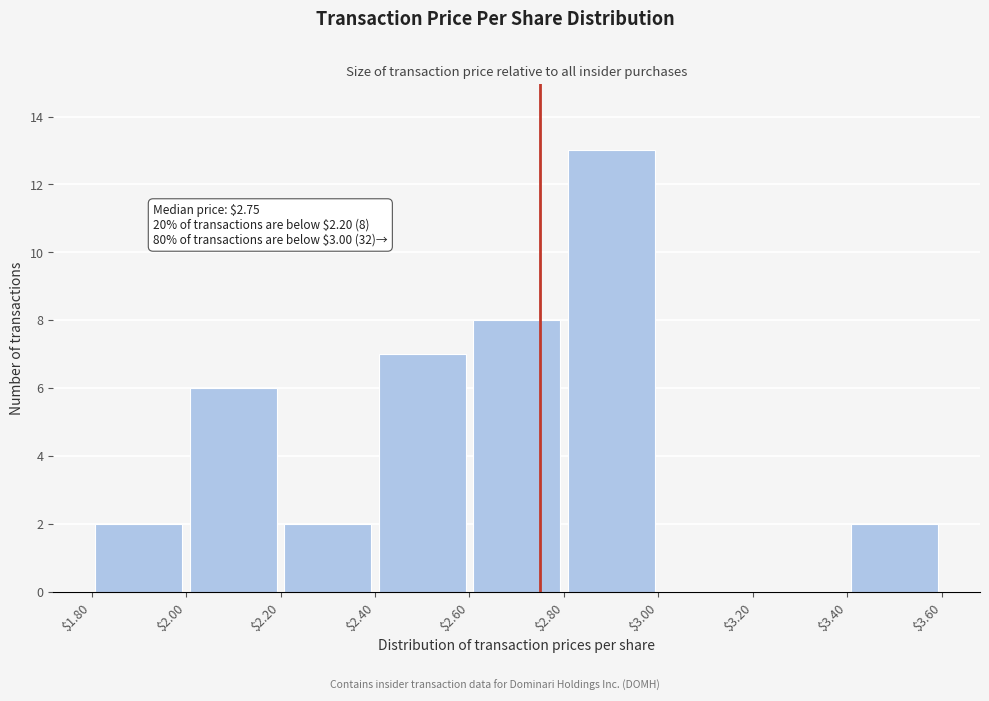

Which range on the x-axis has the tallest bar?

$2.80 to $3.00